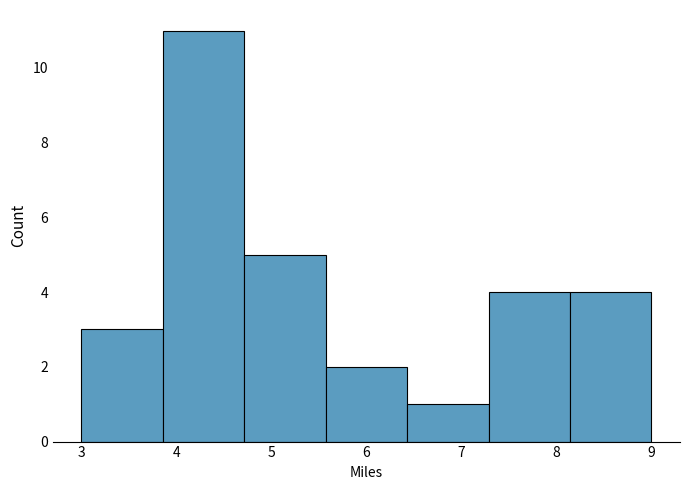

Reading left to right, transcribe this chart: for each bar, give the range it covers on the x-axis and its height. Neither the bar edges nor the heights are printed on the chart, so give them approximately, as read against the axes.

3.0 to 3.9: 3
3.9 to 4.7: 11
4.7 to 5.6: 5
5.6 to 6.4: 2
6.4 to 7.3: 1
7.3 to 8.1: 4
8.1 to 9.0: 4